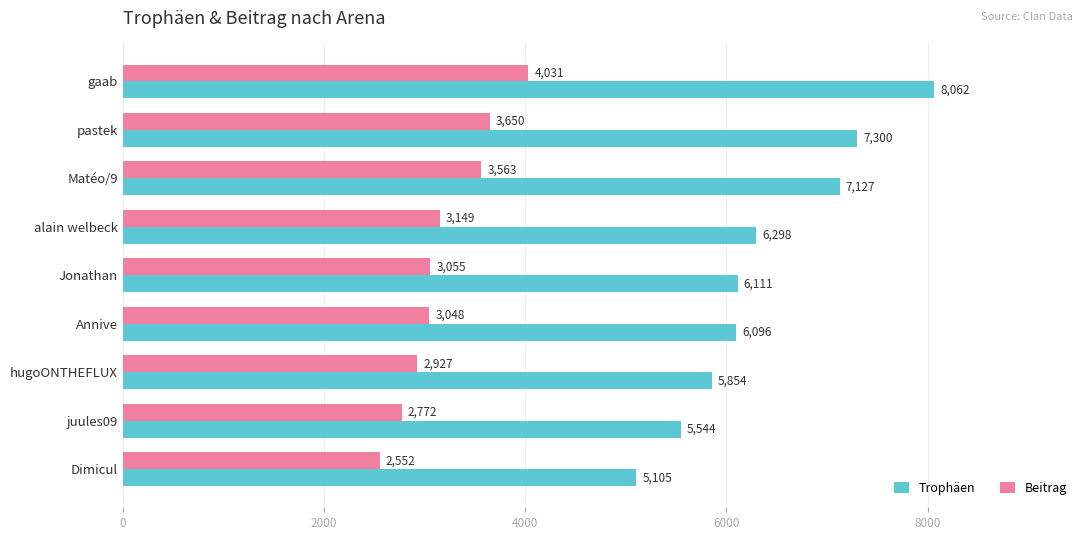

How many values in the Beitrag series are below 3055?

4